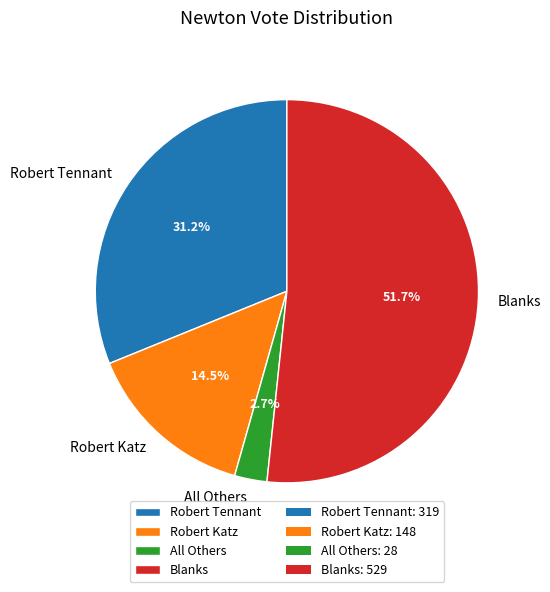

Do Robert Katz and Blanks together represent more than half of the pie?

Yes